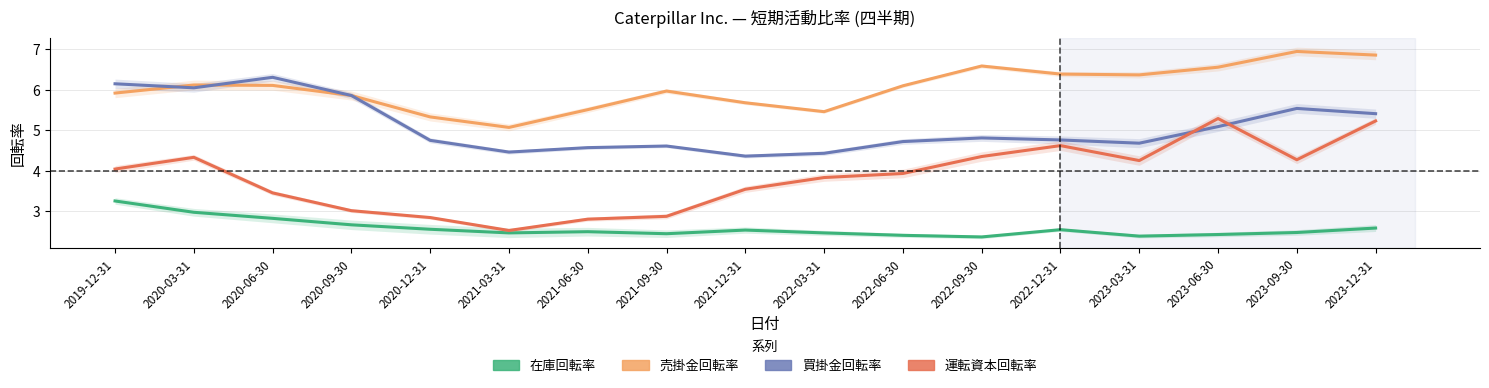

Which series changed the most between 2020-06-30 and 2023-03-31?

買掛金回転率